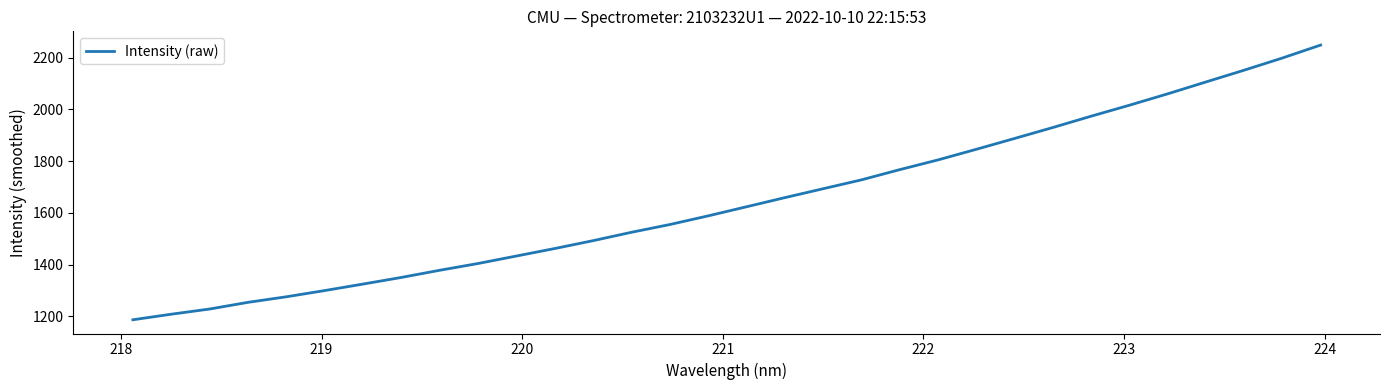

What is the average value?

1645.7